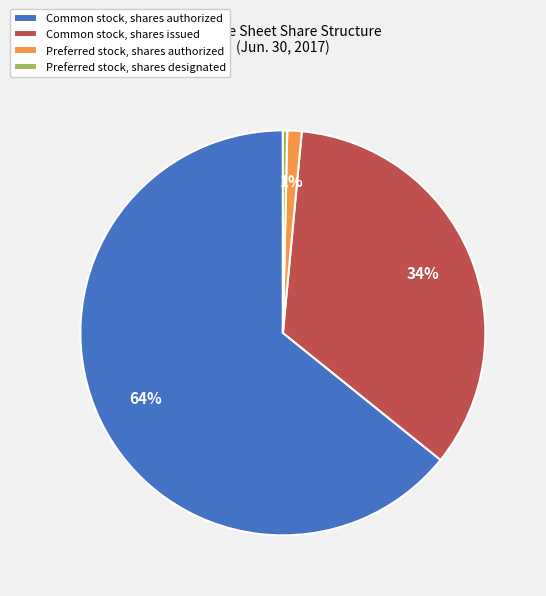

Is Common stock, shares authorized the majority of the pie?

Yes